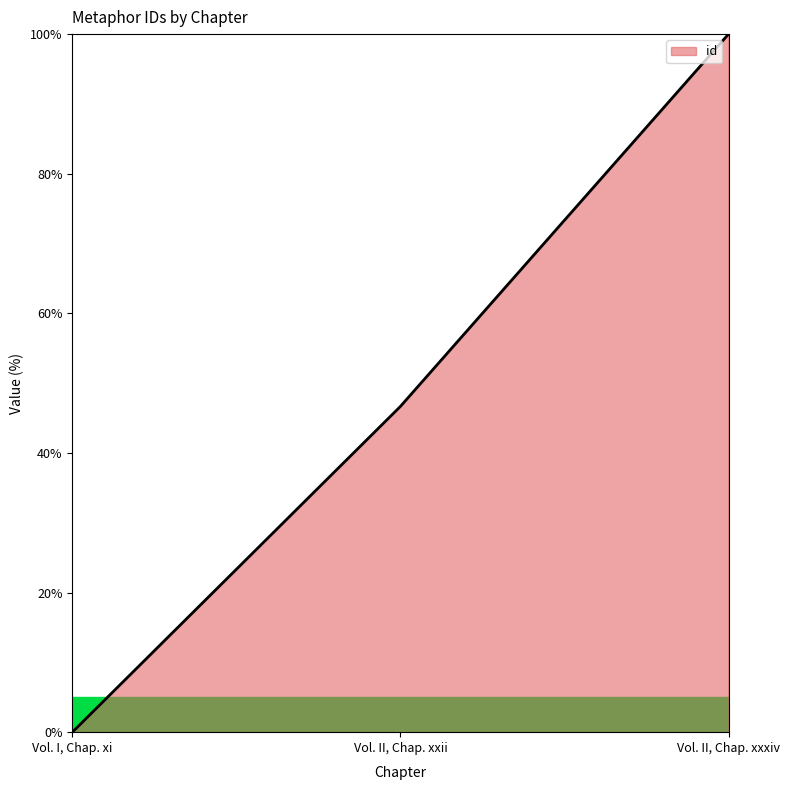

What is the change in value from Vol. I, Chap. xi to Vol. II, Chap. xxii?

+46.7